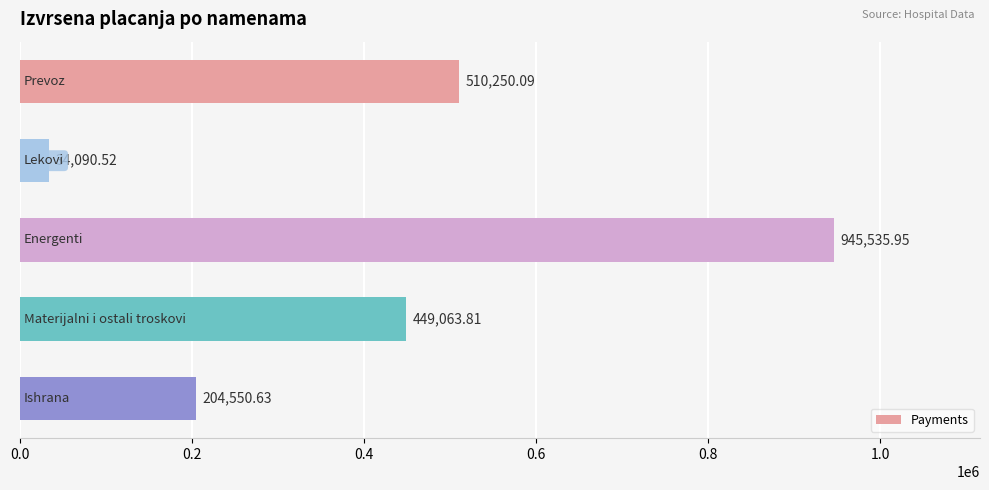

What is the sum of all values?

2143491.0